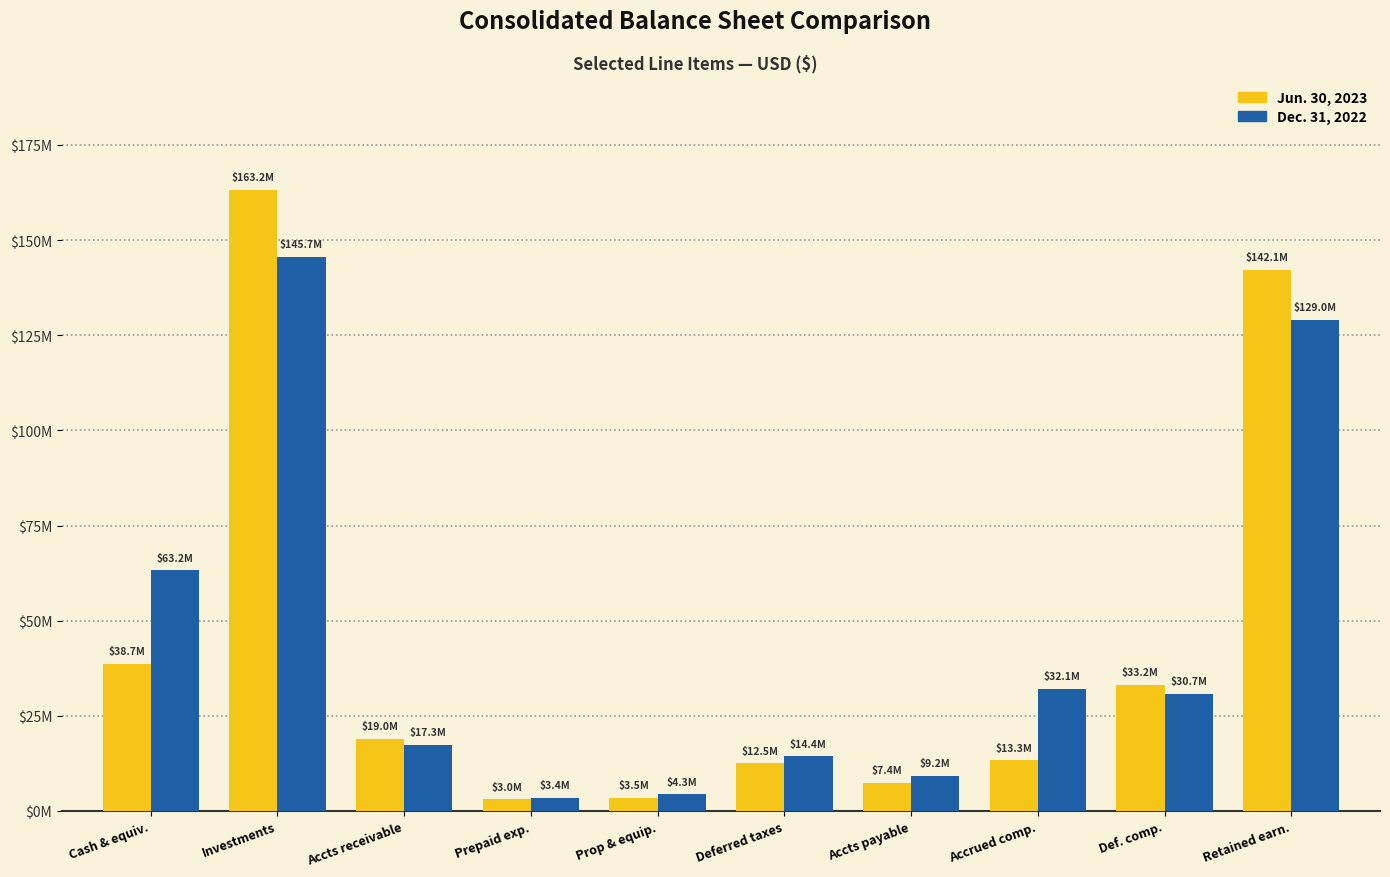

Which category has the lowest value in the Dec. 31, 2022 series?

Prepaid exp.